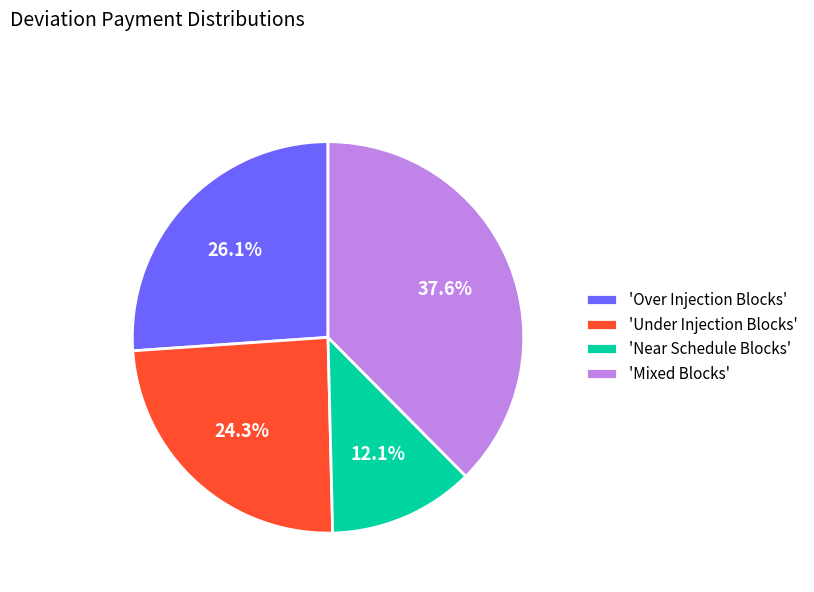

What is the ratio of the value at 'Near Schedule Blocks' to the value at 'Over Injection Blocks'?

0.5